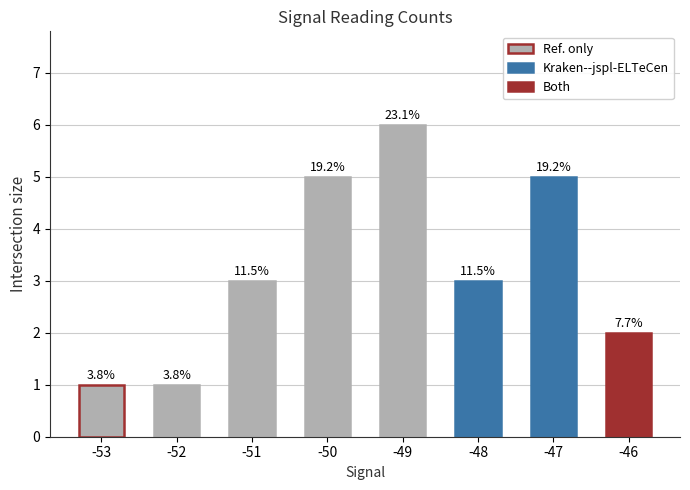

Does the chart contain any negative values?

No